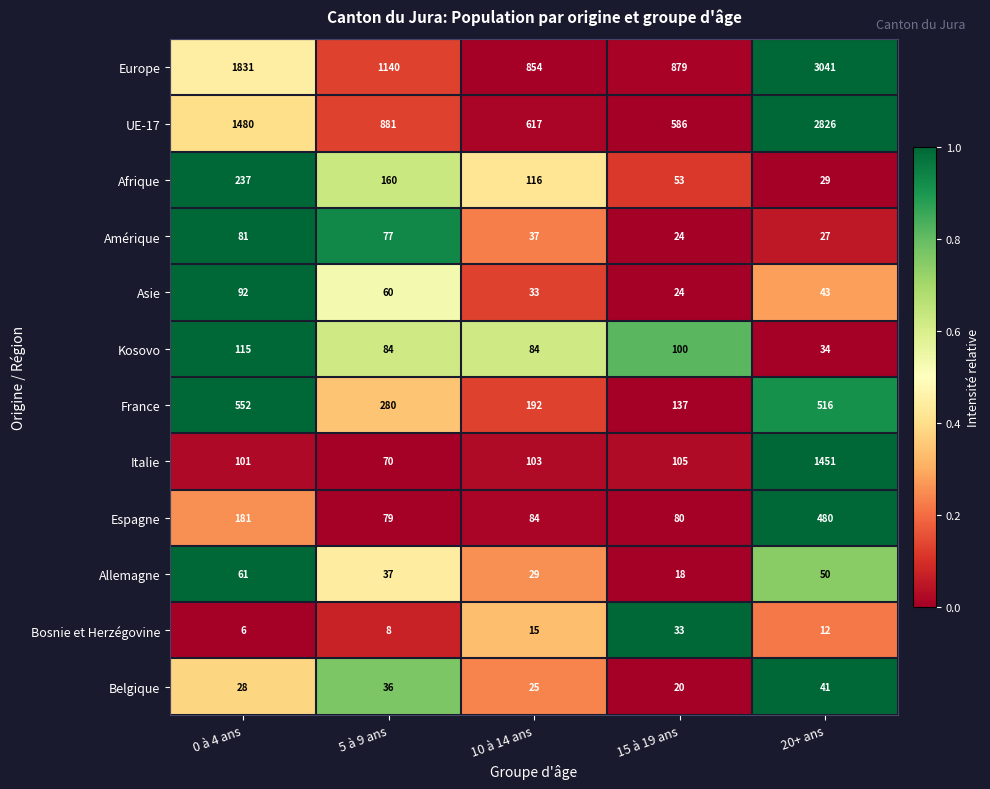

Is it true that Afrique equals 53 at 15 à 19 ans?

True